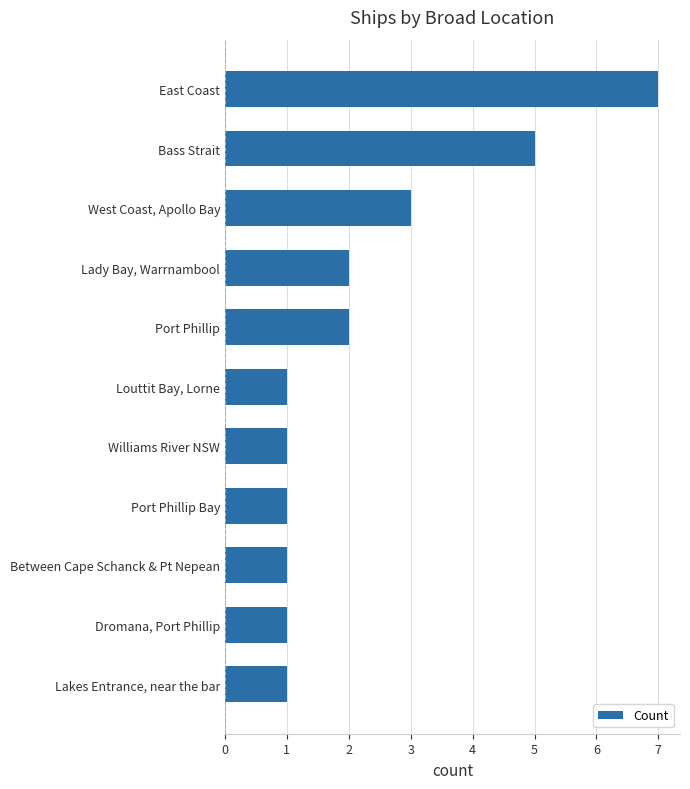

What is the change in value from Lakes Entrance, near the bar to West Coast, Apollo Bay?

+2